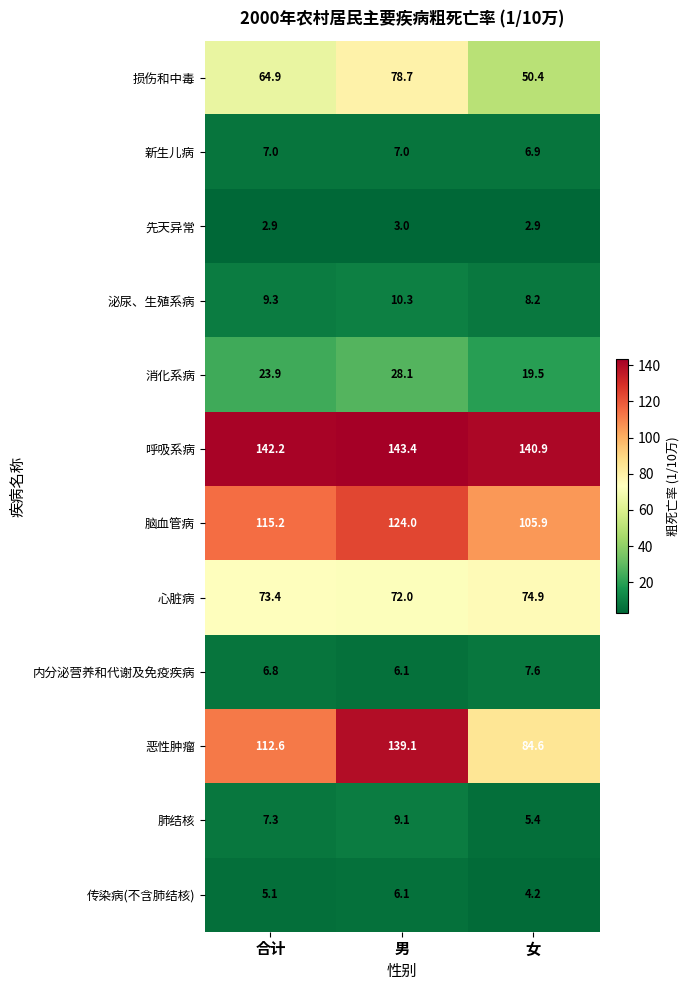

Which series has the largest range (max minus min)?

恶性肿瘤